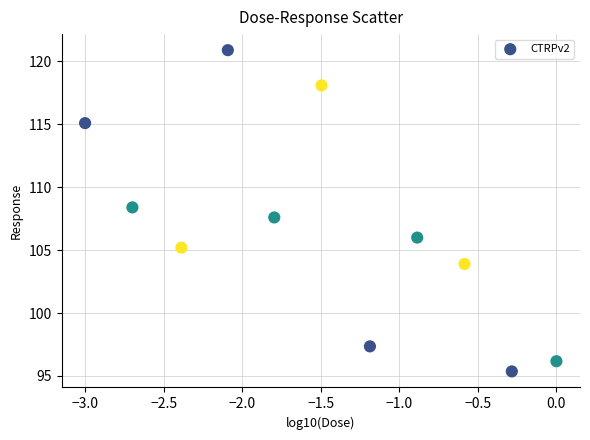

What is the average Y value?

106.7